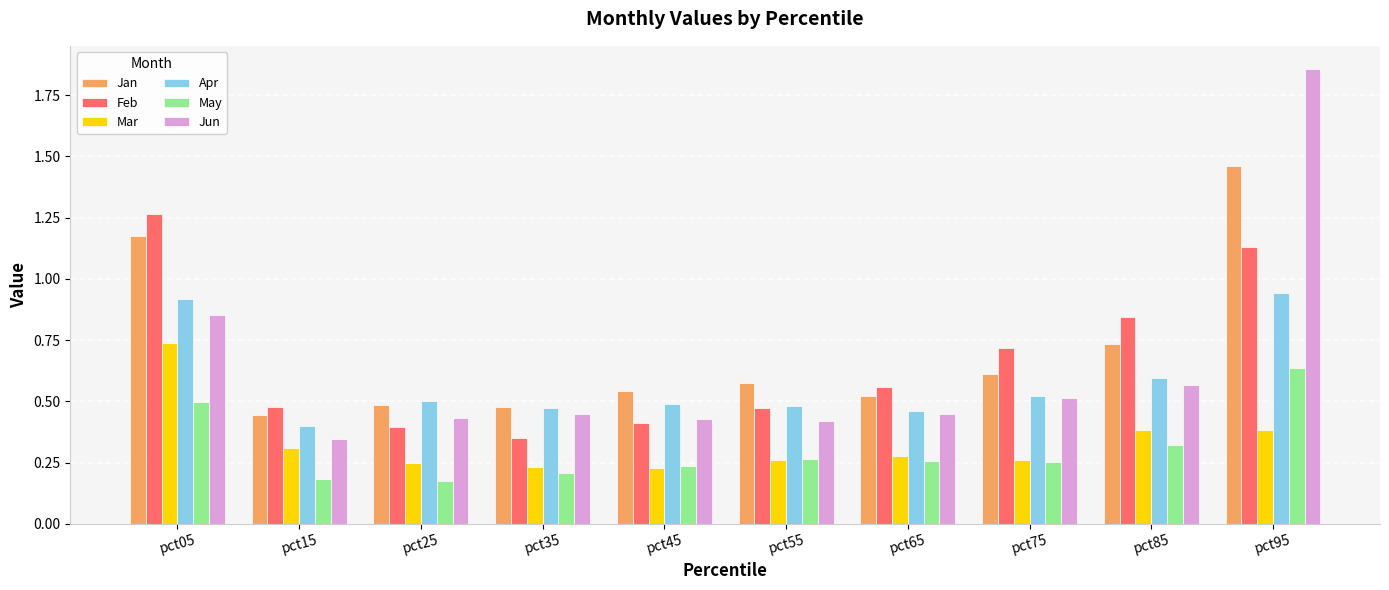

Between pct15 and pct95, which series saw the biggest shift?

Jun